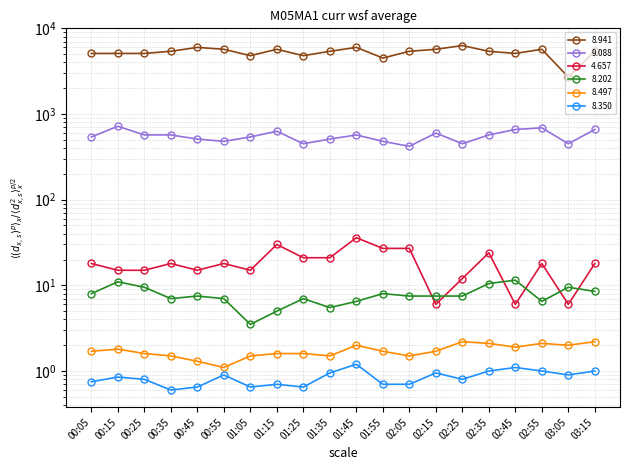

Between 01:35 and 02:15, which is larger?

02:15